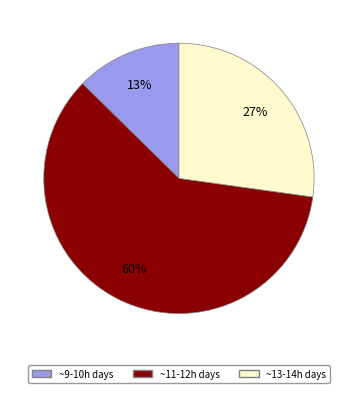

To the nearest percent, what is the average slice percentage?

33%